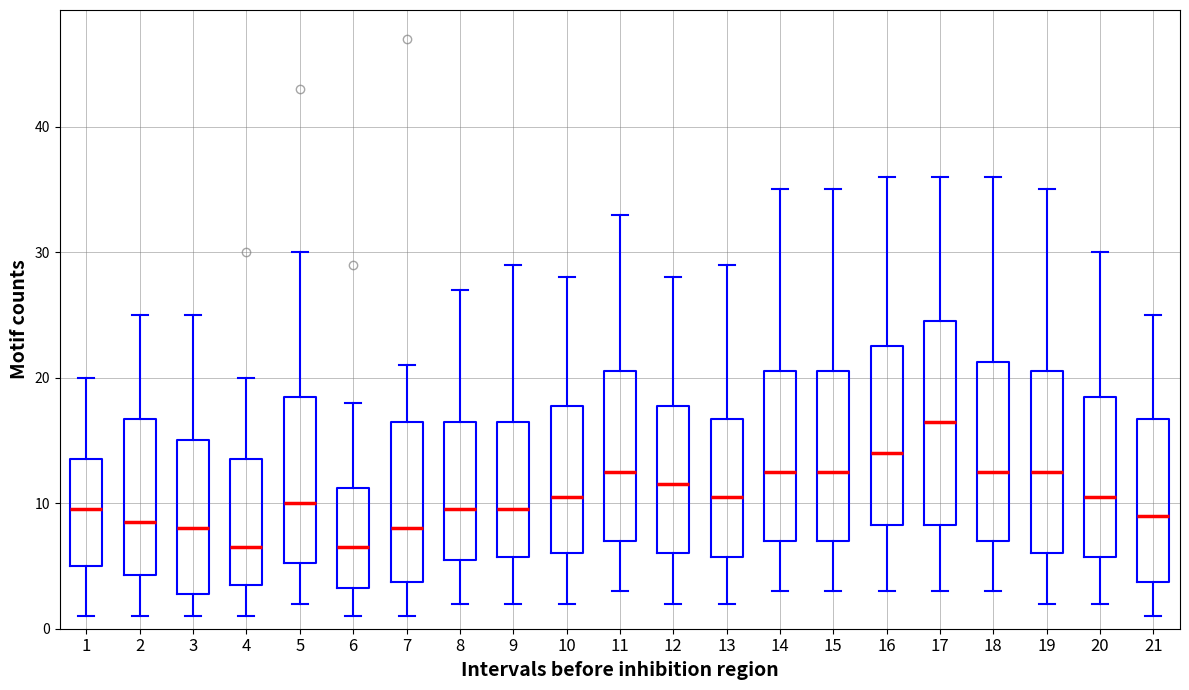

Reading left to right, transcribe this box plot: for each box, give where its median line is, the range the box spans, and where its two whiskers end, as read against the y-axis. The values are not printed on the chart, so give them approximately, as read against the axis.

1: median 10, box 5 to 14, whiskers 1 to 20
2: median 9, box 4 to 17, whiskers 1 to 25
3: median 8, box 3 to 15, whiskers 1 to 25
4: median 7, box 4 to 14, whiskers 1 to 20
5: median 10, box 5 to 19, whiskers 2 to 30
6: median 7, box 3 to 11, whiskers 1 to 18
7: median 8, box 4 to 17, whiskers 1 to 21
8: median 10, box 6 to 17, whiskers 2 to 27
9: median 10, box 6 to 17, whiskers 2 to 29
10: median 11, box 6 to 18, whiskers 2 to 28
11: median 13, box 7 to 21, whiskers 3 to 33
12: median 12, box 6 to 18, whiskers 2 to 28
13: median 11, box 6 to 17, whiskers 2 to 29
14: median 13, box 7 to 21, whiskers 3 to 35
15: median 13, box 7 to 21, whiskers 3 to 35
16: median 14, box 8 to 23, whiskers 3 to 36
17: median 17, box 8 to 25, whiskers 3 to 36
18: median 13, box 7 to 21, whiskers 3 to 36
19: median 13, box 6 to 21, whiskers 2 to 35
20: median 11, box 6 to 19, whiskers 2 to 30
21: median 9, box 4 to 17, whiskers 1 to 25